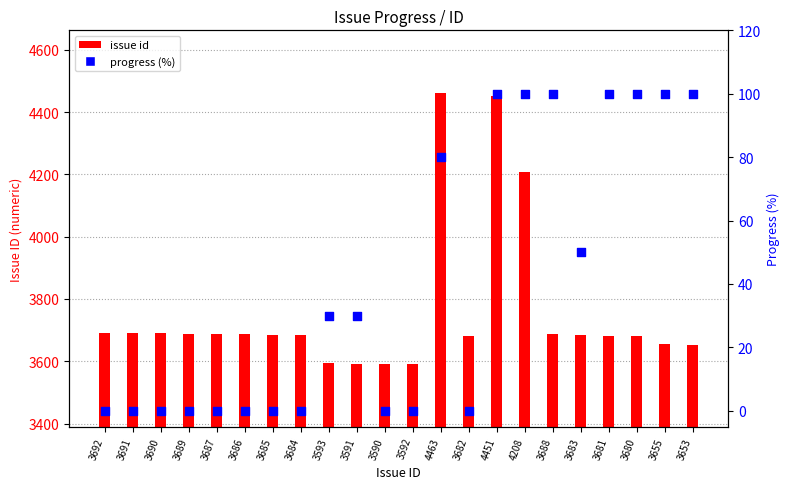

What is the total value across all series at 3591?

3621